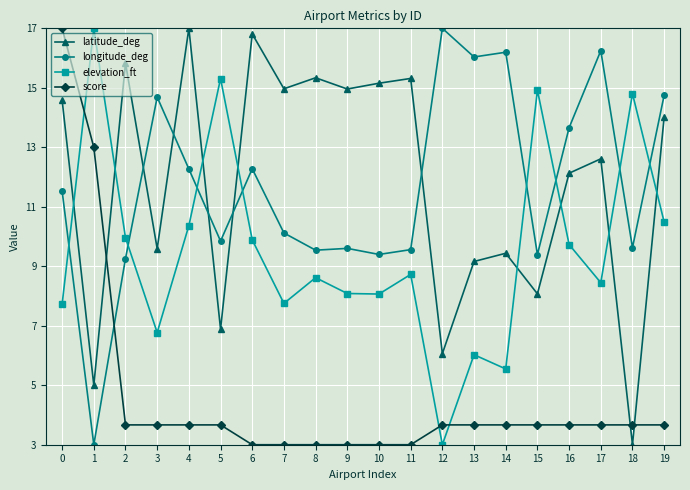

What is the total value across all series at 17?

41.0